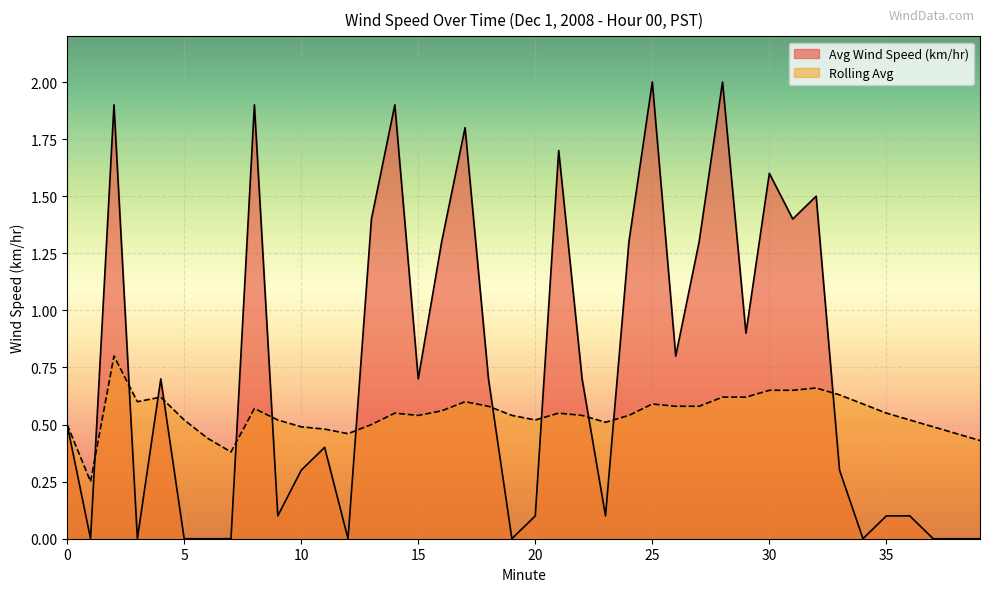

True or false: Avg Wind Speed (km/hr) has a value of -1.3 at 5.

False